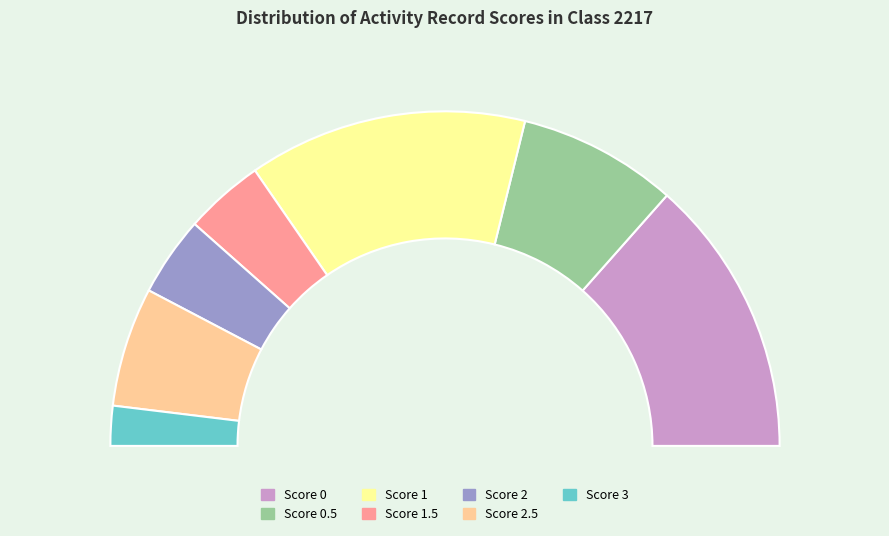

Rank the categories by value from lowest to highest.

3, 1.5, 2, 2.5, 0.5, 0, 1